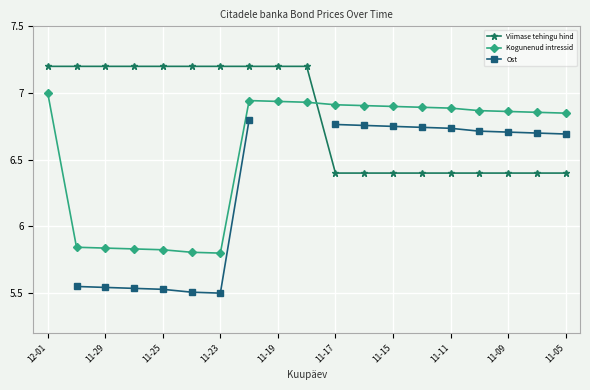

Which series ends up on top after the final intersection of Viimase tehingu hind and Kogunenud intressid?

Kogunenud intressid